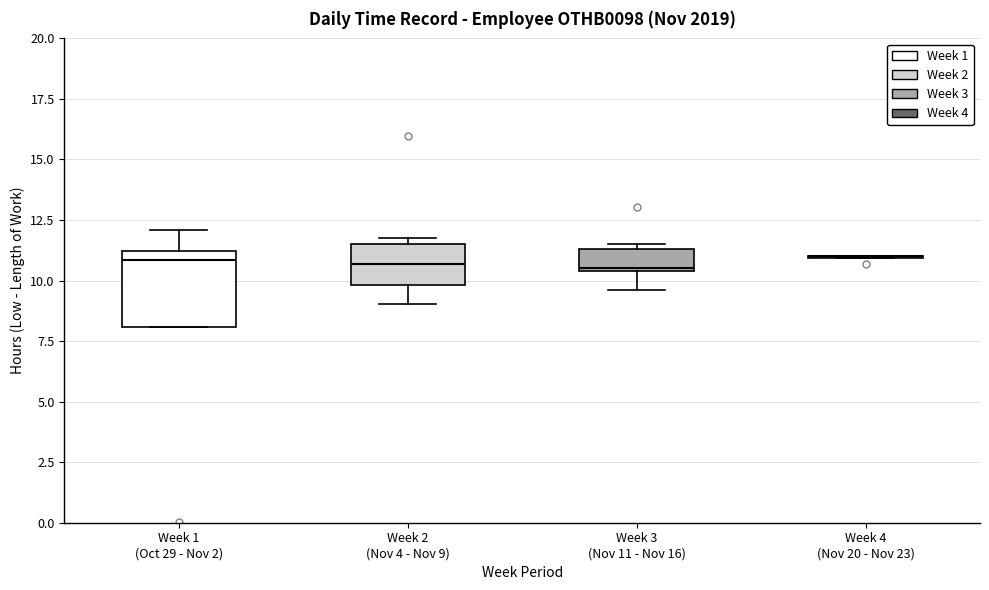

Reading left to right, transcribe this box plot: for each box, give where its median line is, the range the box spans, and where its two whiskers end, as read against the y-axis. The values are not printed on the chart, so give them approximately, as read against the axis.

Week 1 (Oct 29 - Nov 2): median 11.0 (just below the box's upper edge), box 8.0 to 11.0, whiskers 8.0 to 12.0
Week 2 (Nov 4 - Nov 9): median 10.5, box 10.0 to 11.5, whiskers 9.0 to 12.0
Week 3 (Nov 11 - Nov 16): median 10.5 (just above the box's lower edge), box 10.5 to 11.5, whiskers 9.5 to 11.5 (just above the box's upper edge)
Week 4 (Nov 20 - Nov 23): box collapsed to a line at 11.0, whiskers 11.0 to 11.0